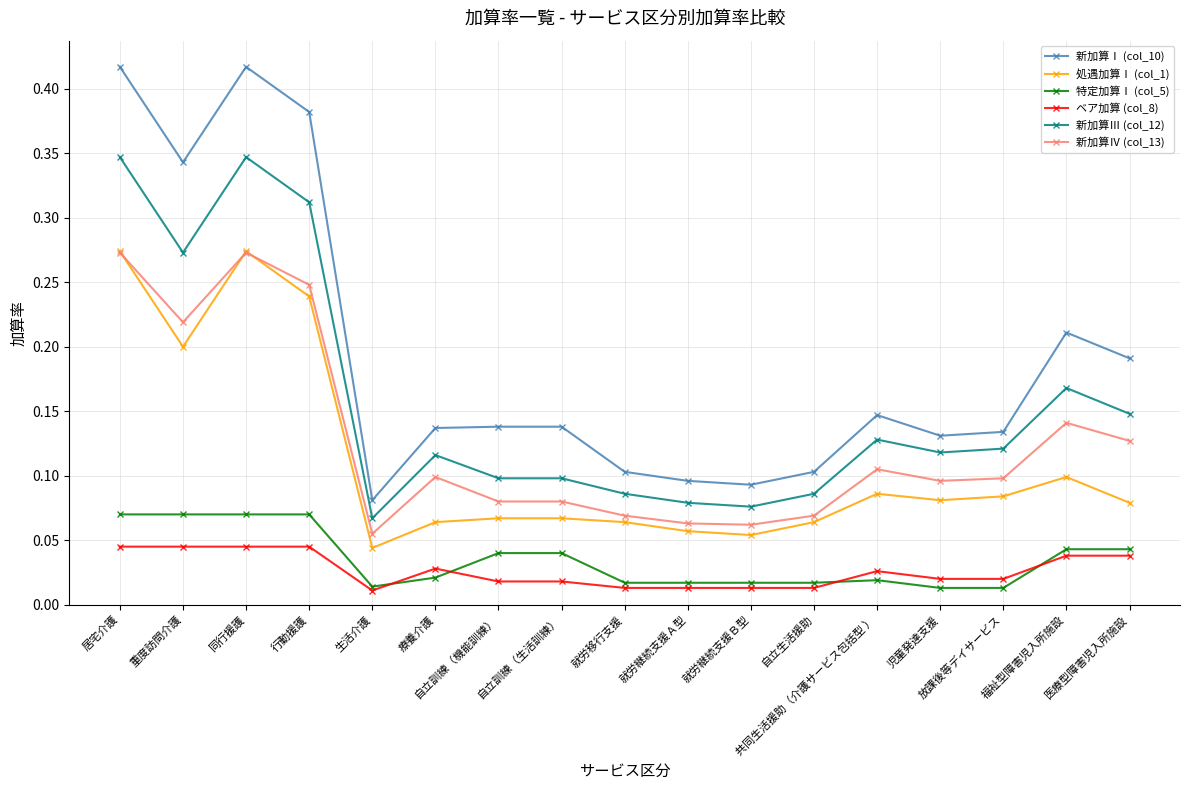

Which series changed the most between 居宅介護 and 就労移行支援?

新加算Ⅰ (col_10)